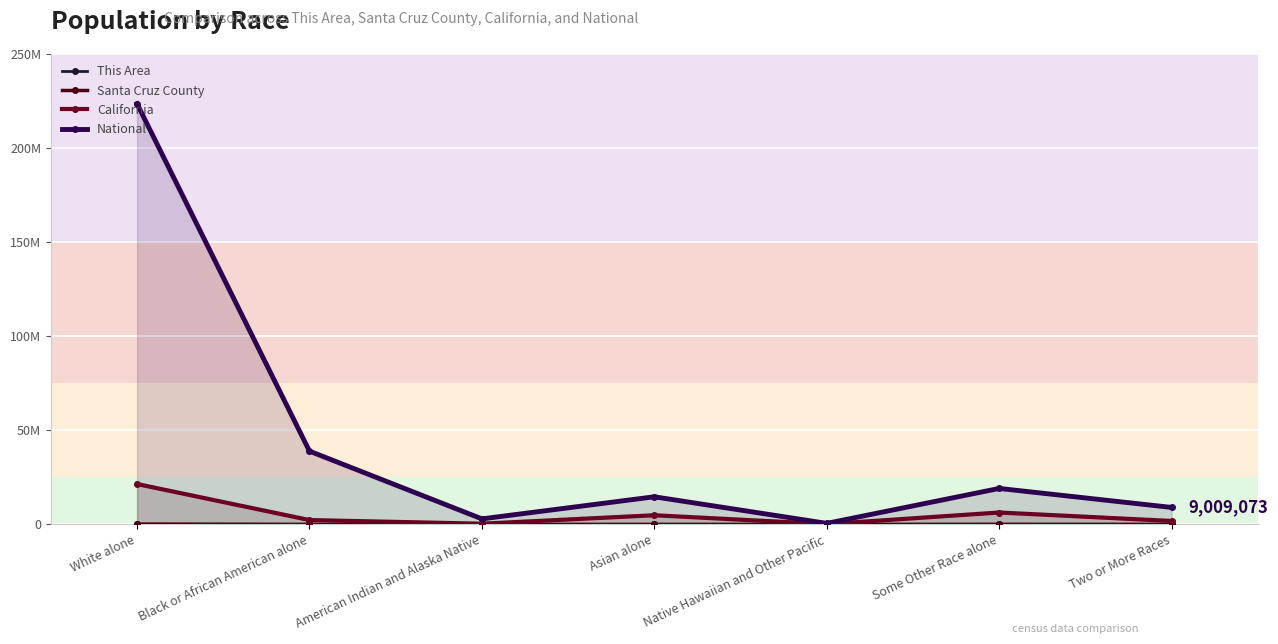

Which series has the largest total across all categories?

National